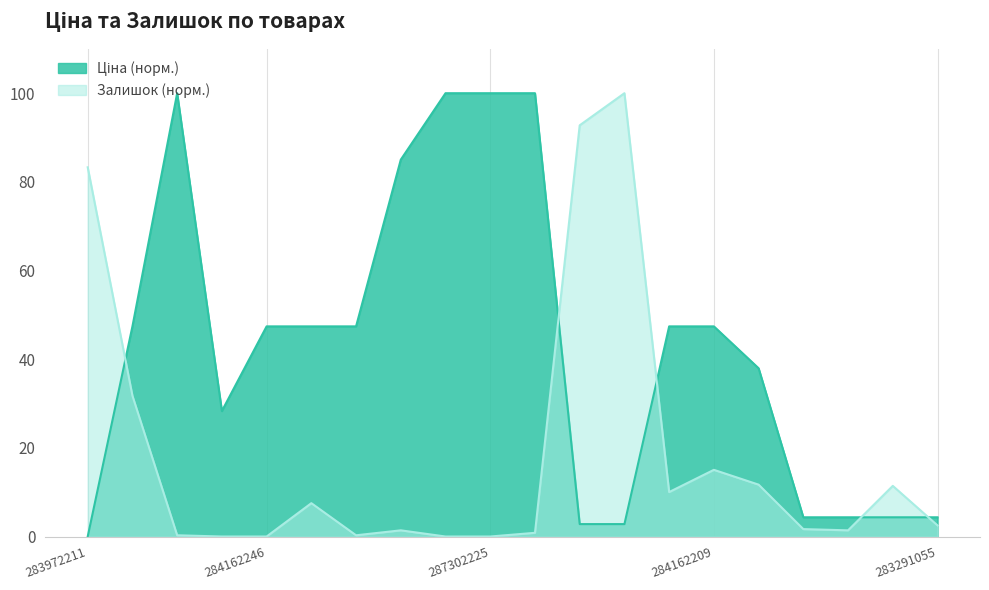

Reading left to right, what are all the values shown in this chart?

Ціна: 0.0	47.4	100.0	28.3	47.4	47.4	47.4	85.0	100.0	100.0	100.0	2.8	2.8	47.4	47.4	38.0	4.3	4.3	4.3	4.3
Залишок: 83.3	31.8	0.3	0.0	0.0	7.5	0.3	1.4	0.0	0.0	0.8	92.8	100.0	10.0	15.0	11.7	1.7	1.4	11.4	2.5